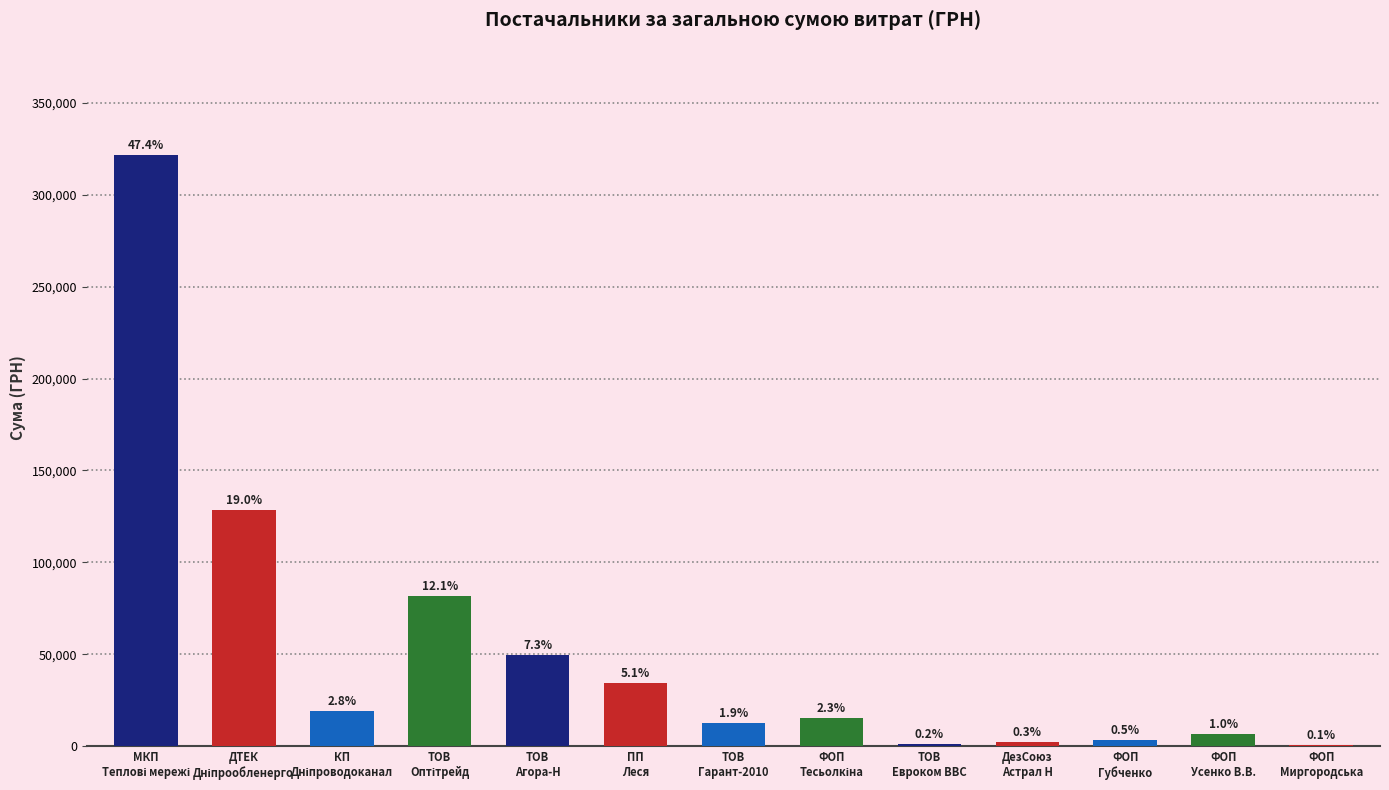

What is the difference between the second highest and minimum values?

128025.7